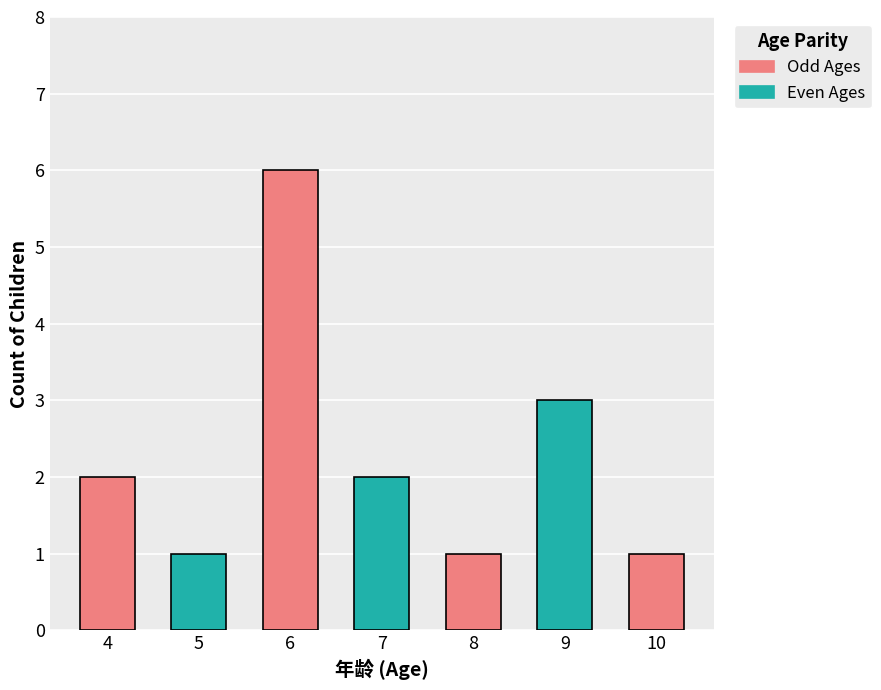

Approximately how many times larger is the value at 8 compared to 5?

1.0